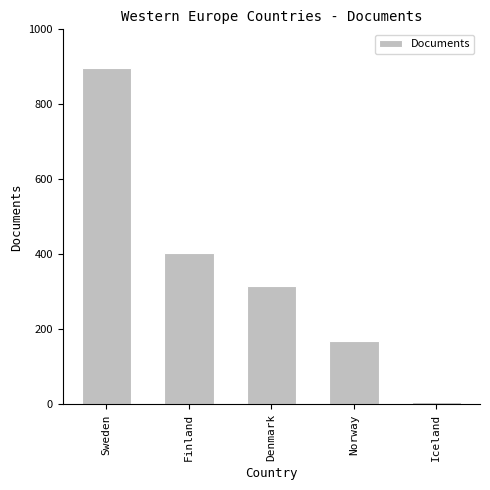

How many data points are less than 315?

2